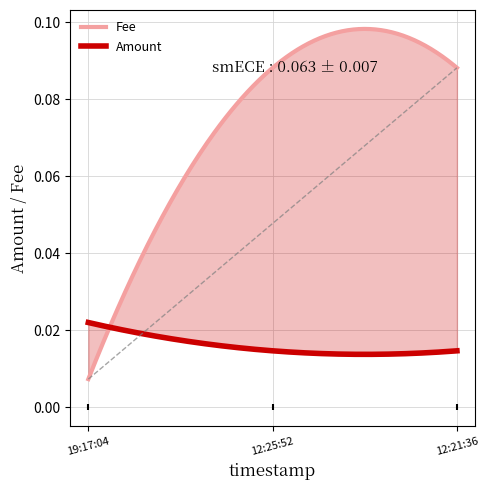

Which series has the largest total across all categories?

Fee